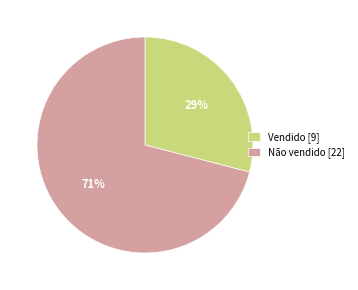

Which category accounts for the majority?

Não vendido